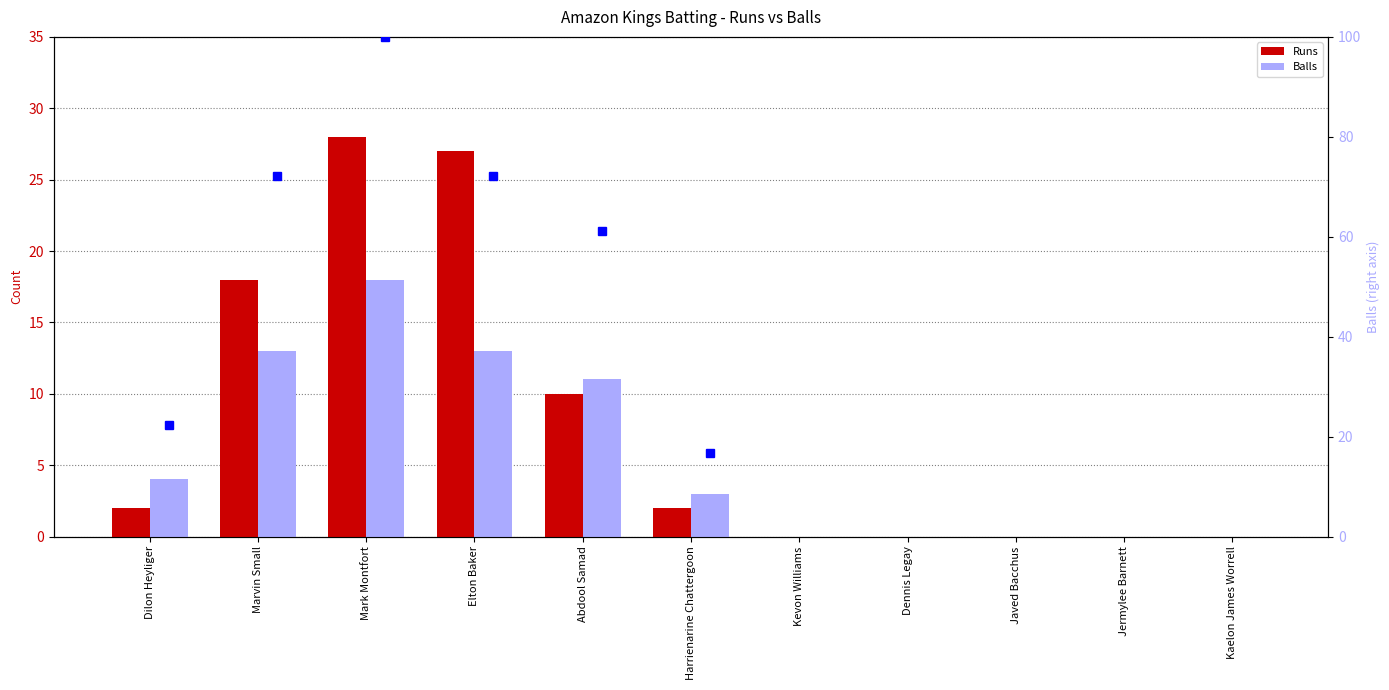

Where is Runs nearest to the value 14?

Marvin Small